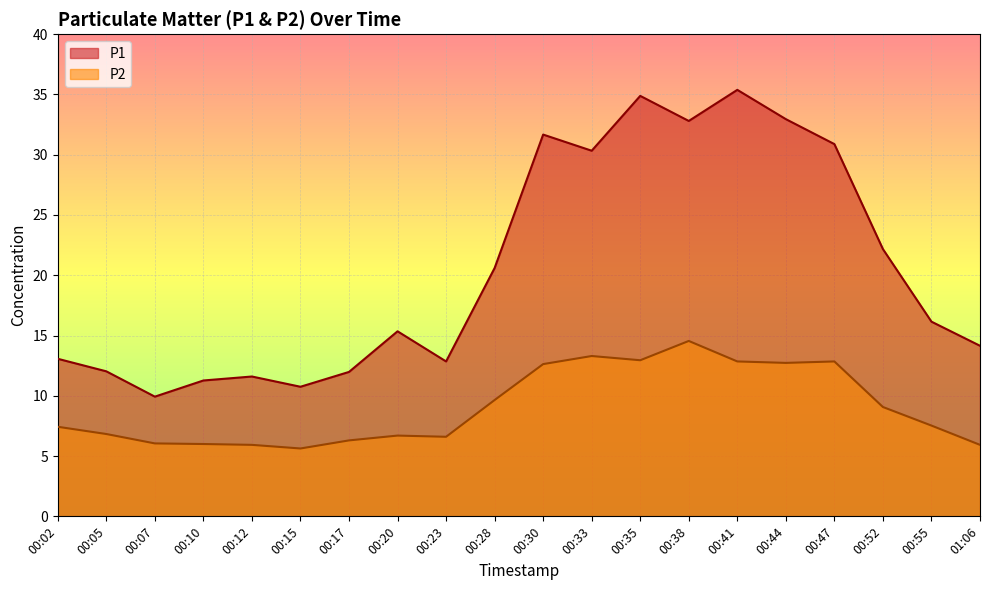

In P2, how many points are higher than both neighbors (excluding endpoints)?

4